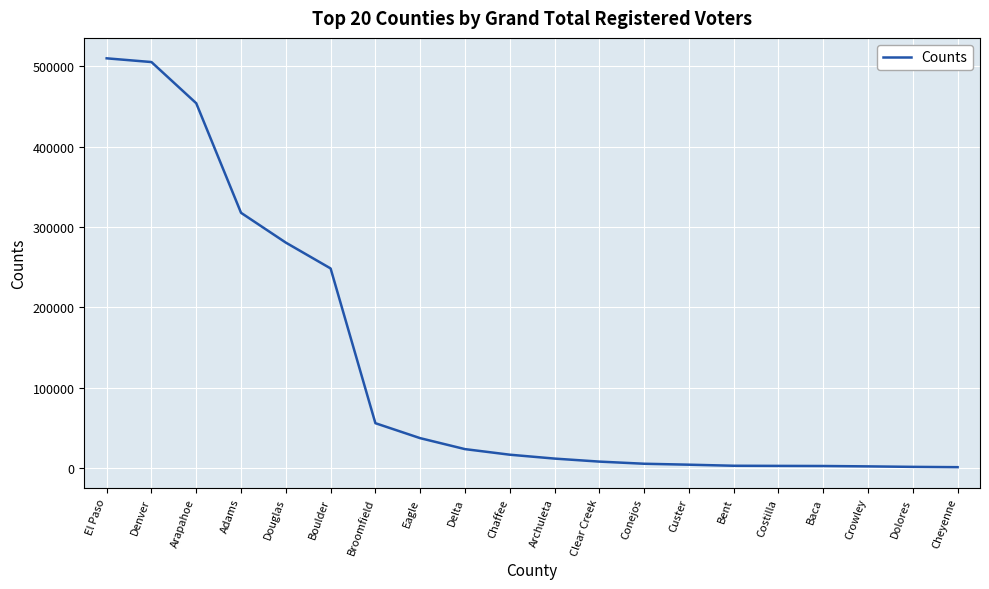

What is the change in value from Denver to Baca?

-502149